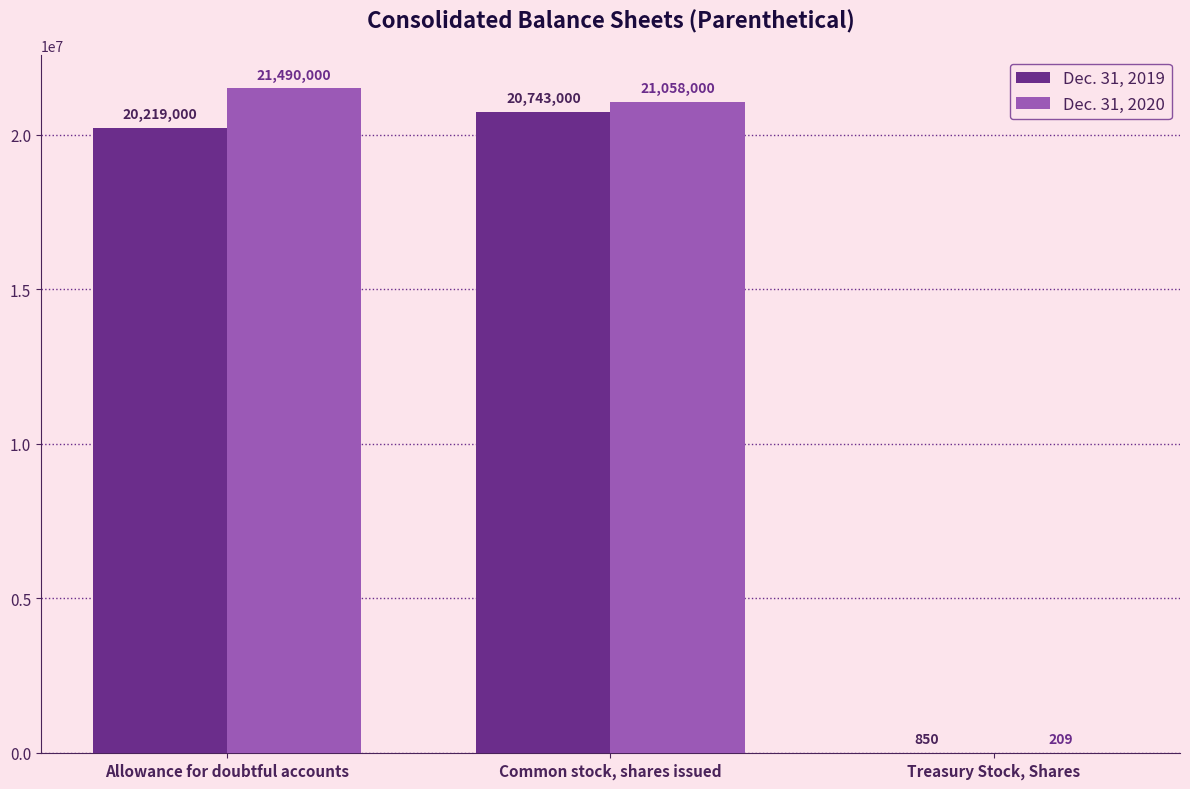

What are all the series names shown in the legend?

Dec. 31, 2019, Dec. 31, 2020